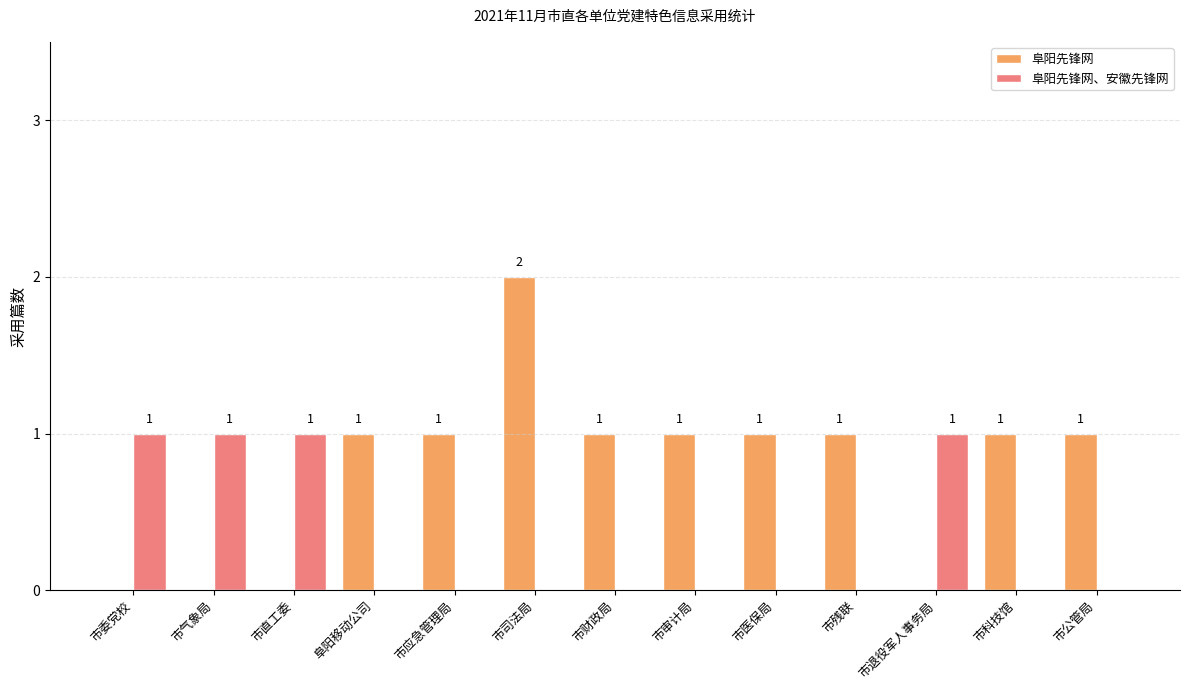

How many groups of bars are there?

13